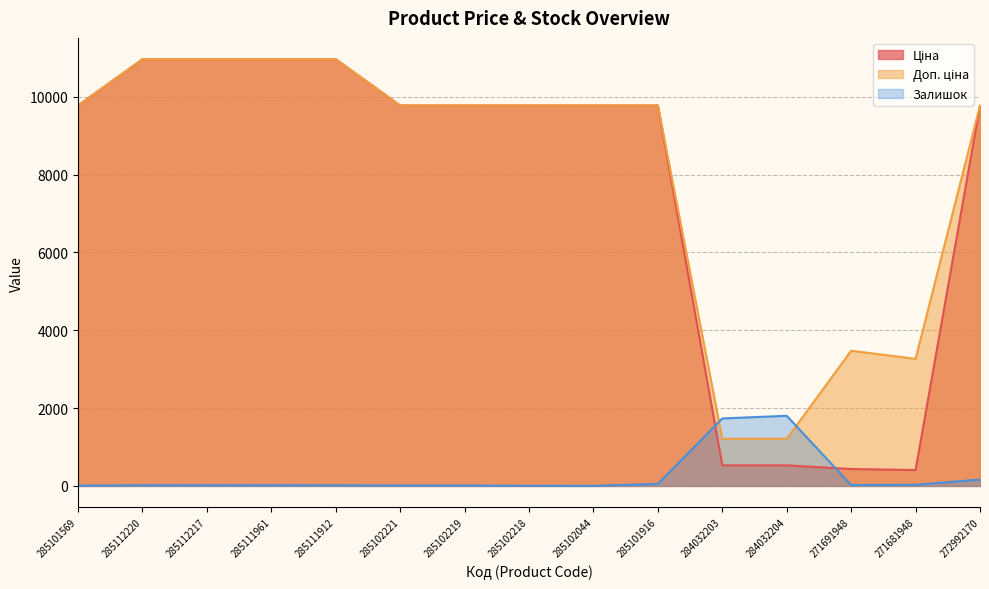

How many interior local peaks does the Доп. ціна series have?

1